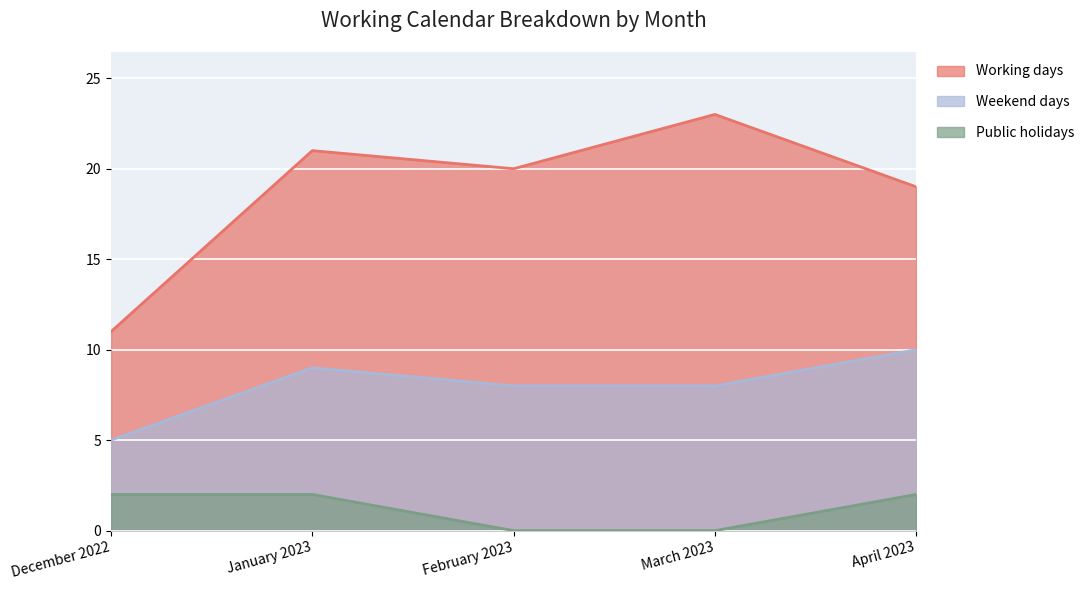

List the series in order of their overall mean, highest first.

Working days, Weekend days, Public holidays